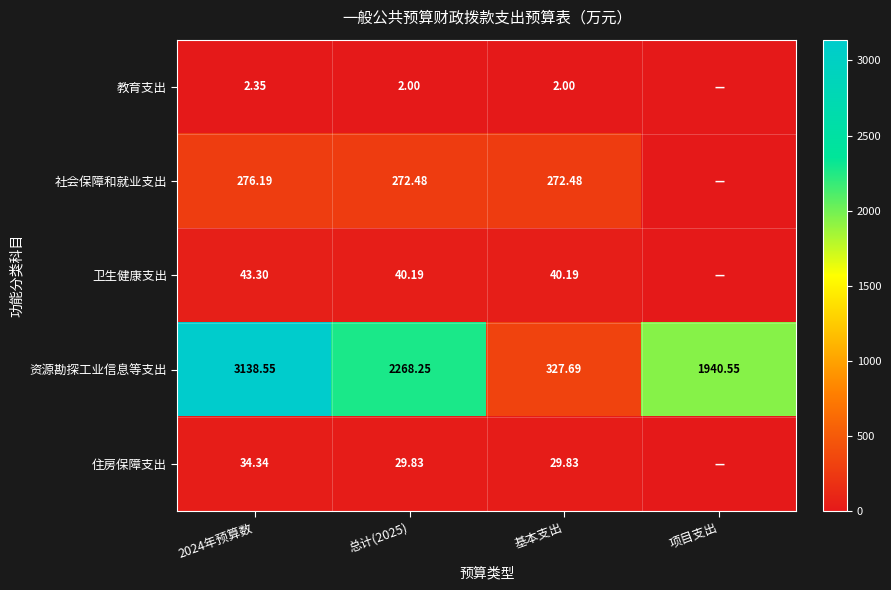

Is the value of 卫生健康支出 at 2024年预算数 greater than the value of 住房保障支出 at 基本支出?

Yes